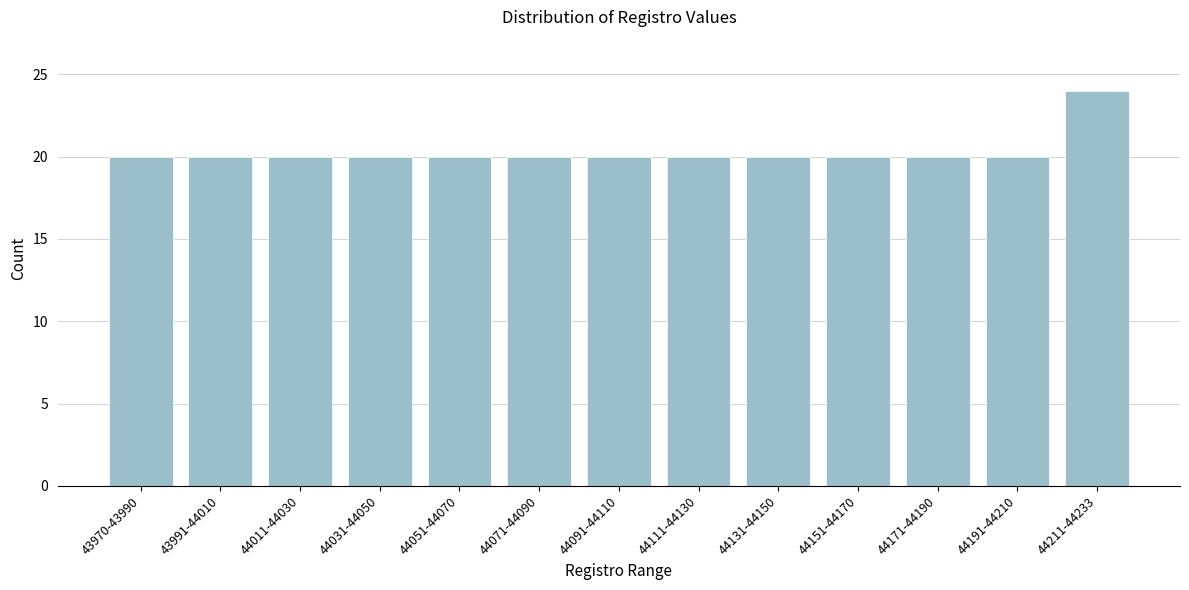

Reading left to right, extract all data points from this chart.

43970-43990=20	43991-44010=20	44011-44030=20	44031-44050=20	44051-44070=20	44071-44090=20	44091-44110=20	44111-44130=20	44131-44150=20	44151-44170=20	44171-44190=20	44191-44210=20	44211-44233=24